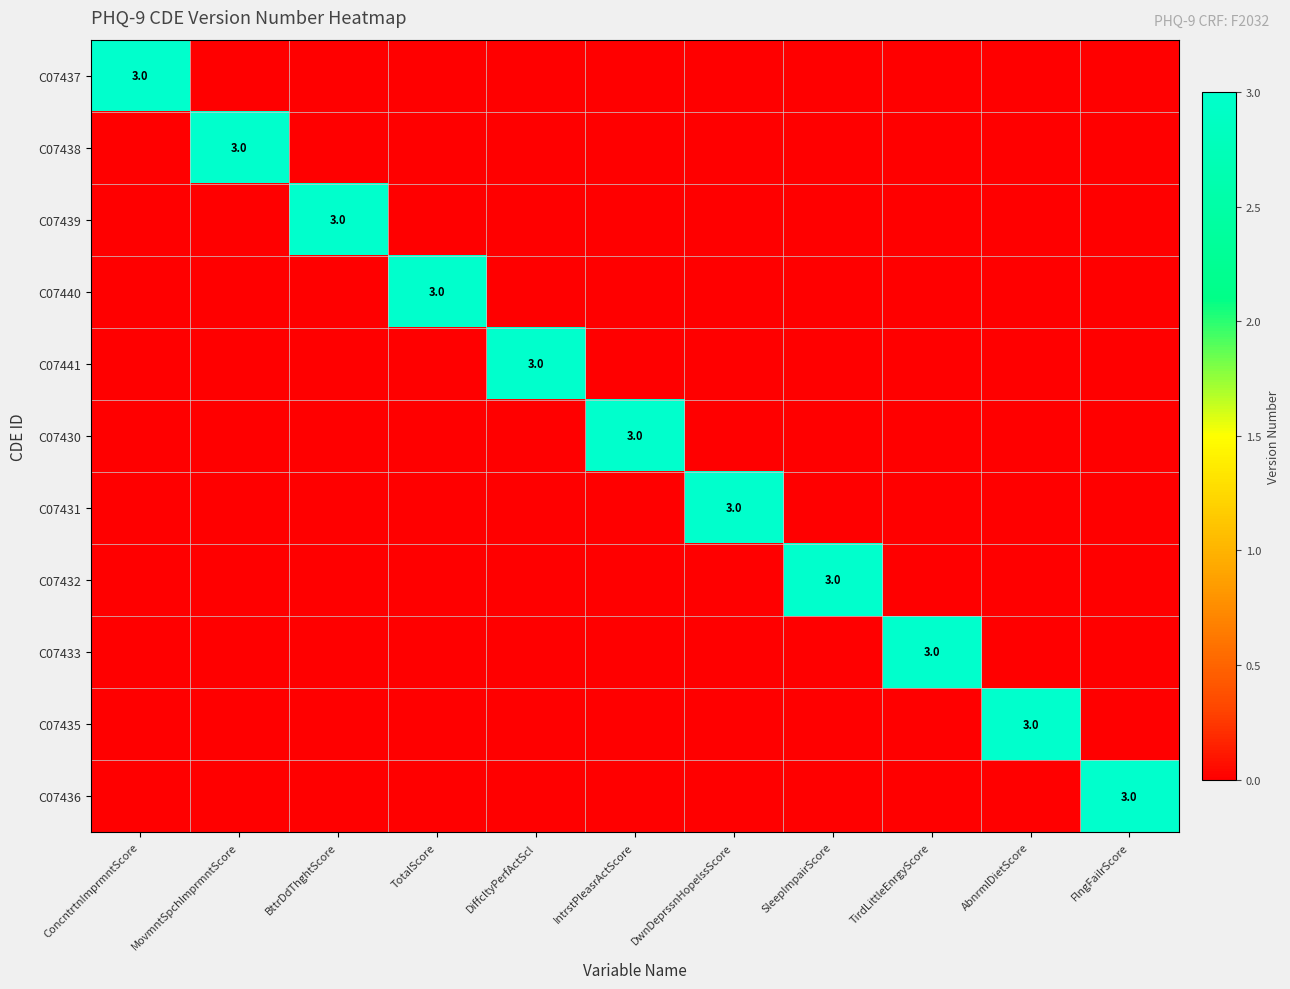

True or false: C07436 has a value of 3 at FlngFailrScore.

True